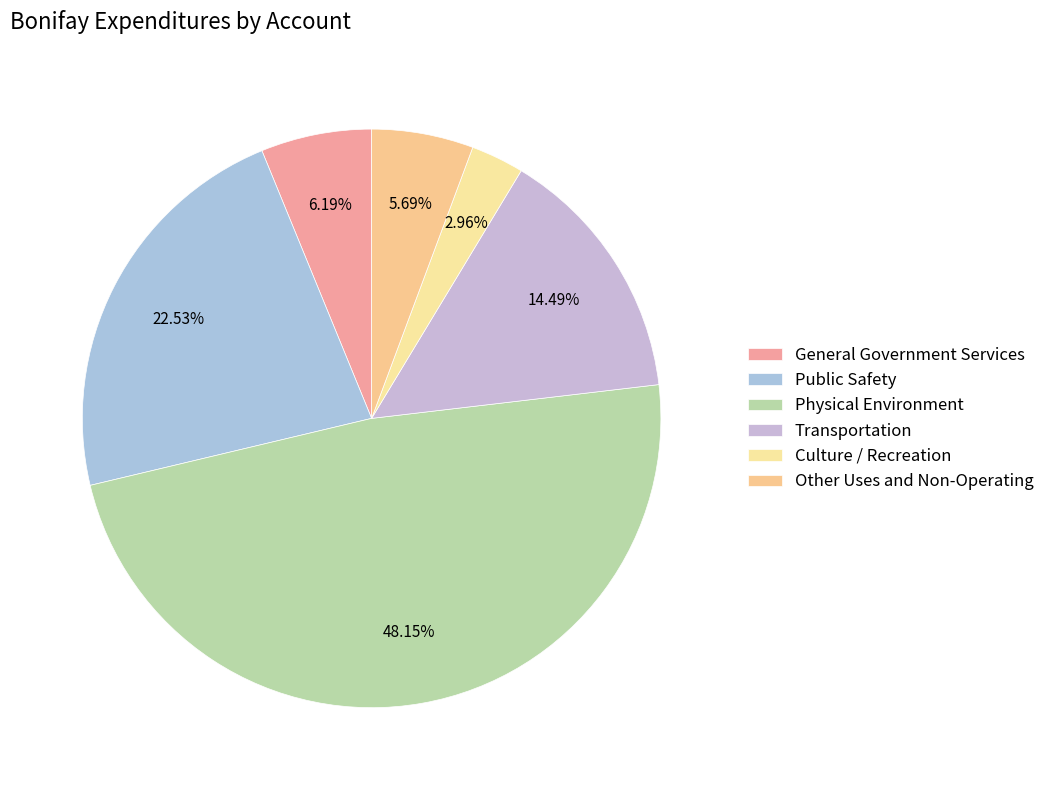

Is the sum of Culture / Recreation and Physical Environment greater than half?

Yes